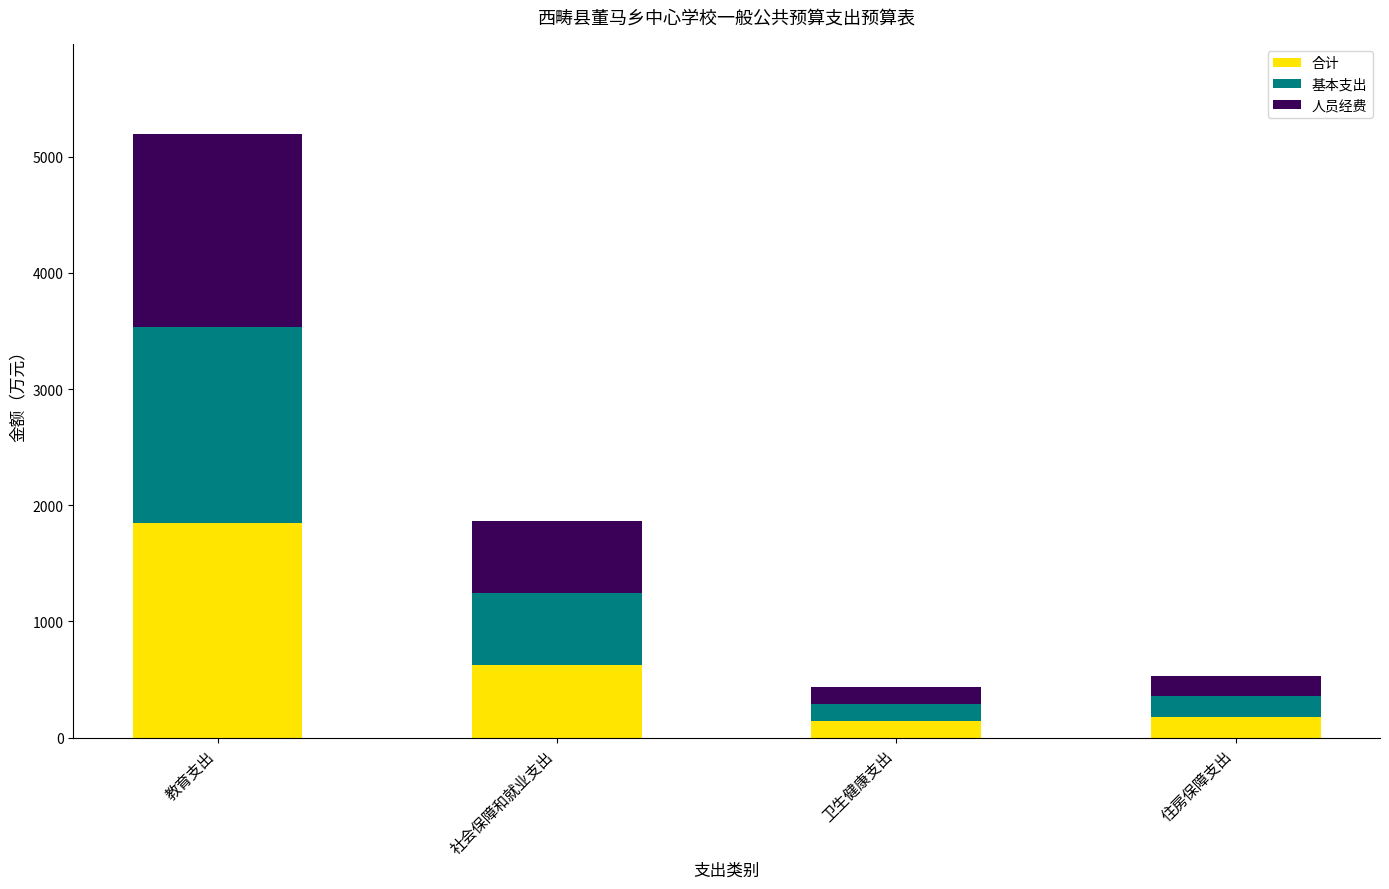

Is it true that 合计 equals 144.1 at 卫生健康支出?

True